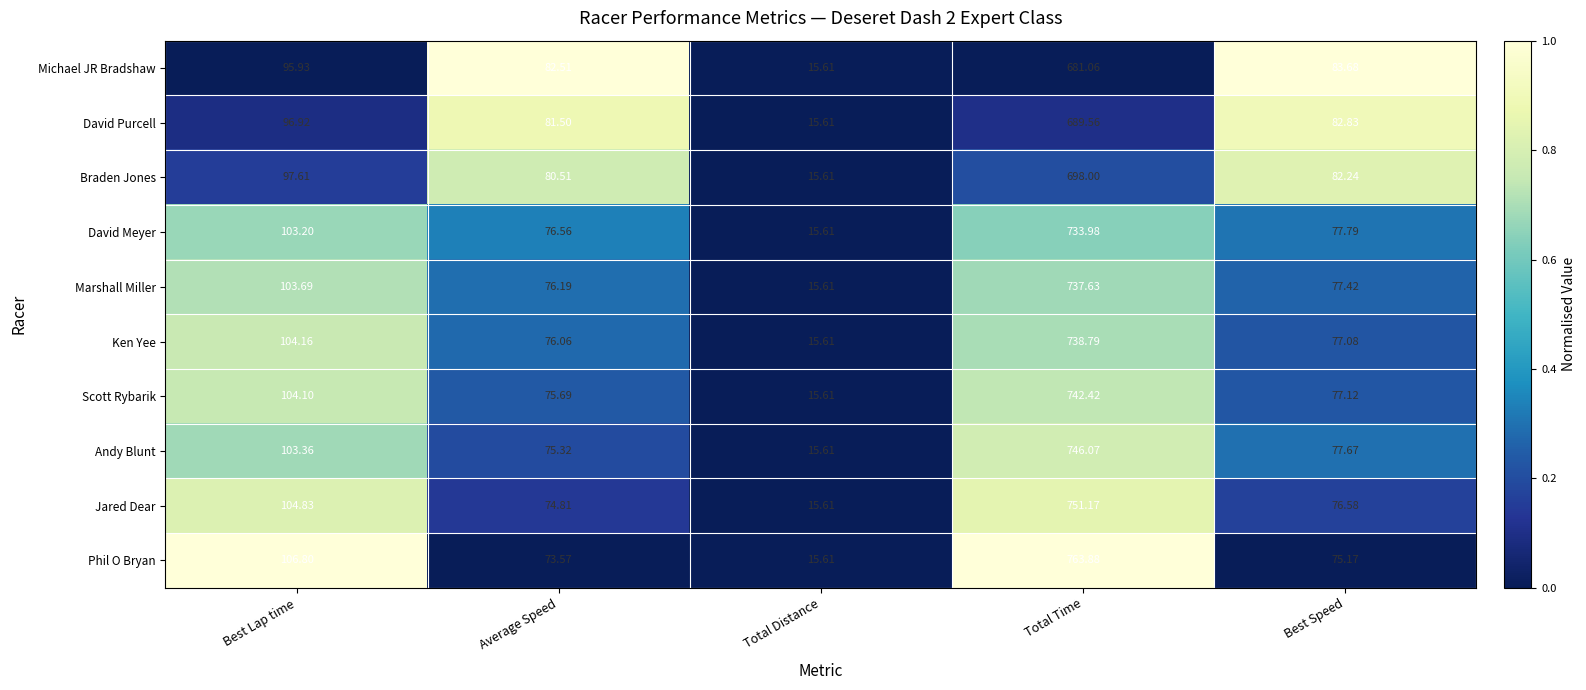

Which series changed the most between Average Speed and Best Speed?

Andy Blunt